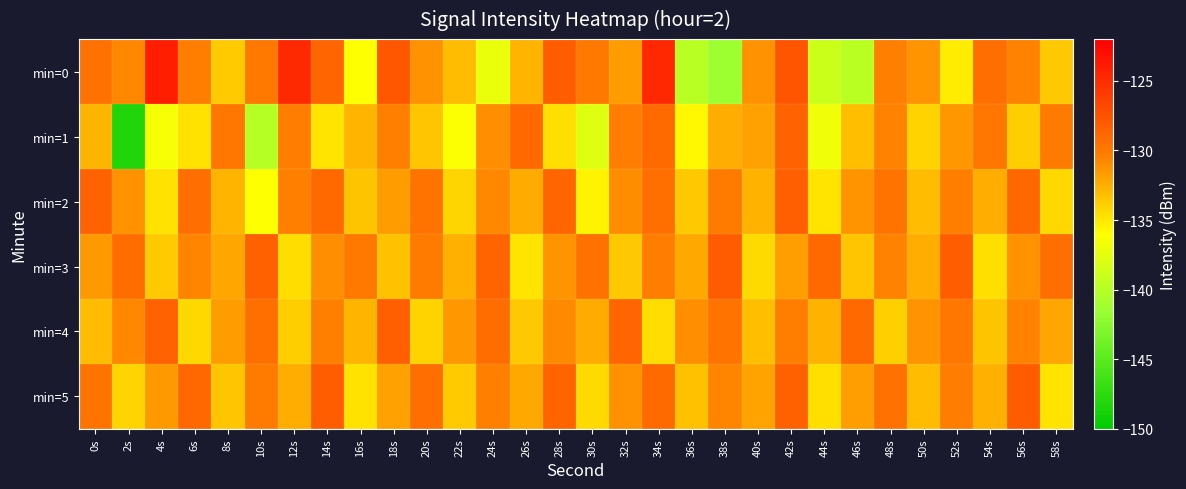

What is the difference between the highest and lowest values at 32s?

5.0